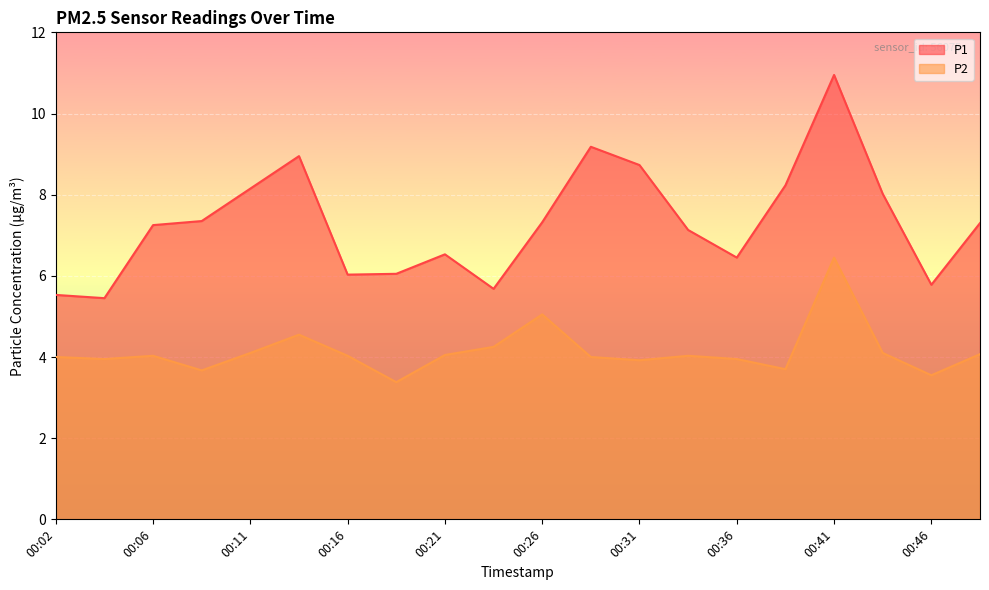

True or false: P1 has a value of 8.2 at 00:11.

True